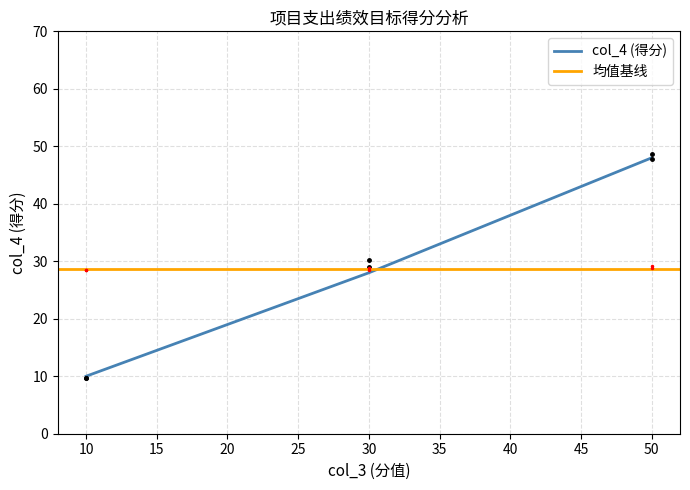

Does the chart have visible grid lines?

Yes